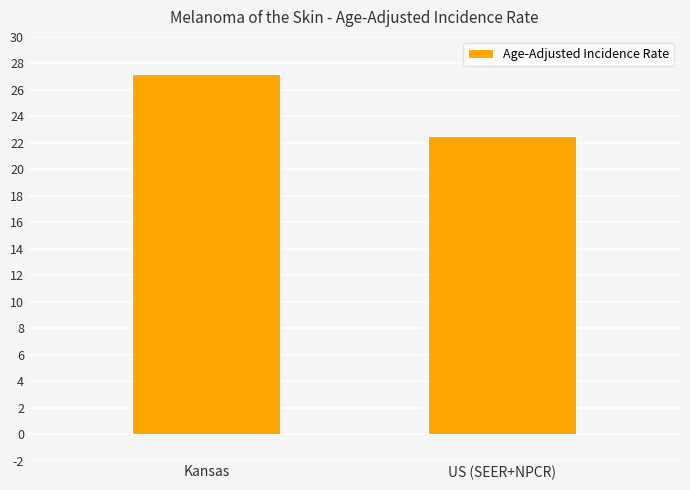

What position from the right is Kansas?

2